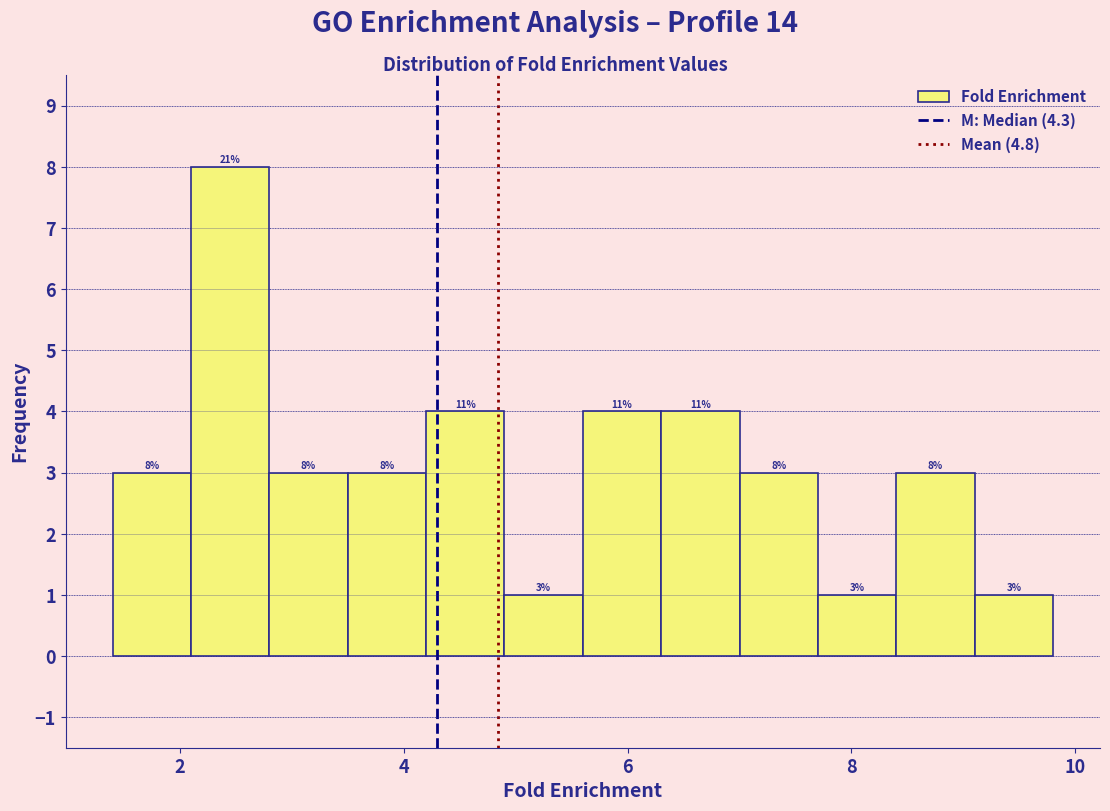

Read against the x-axis, roughly where is the centre of the tallest bar?

2.4